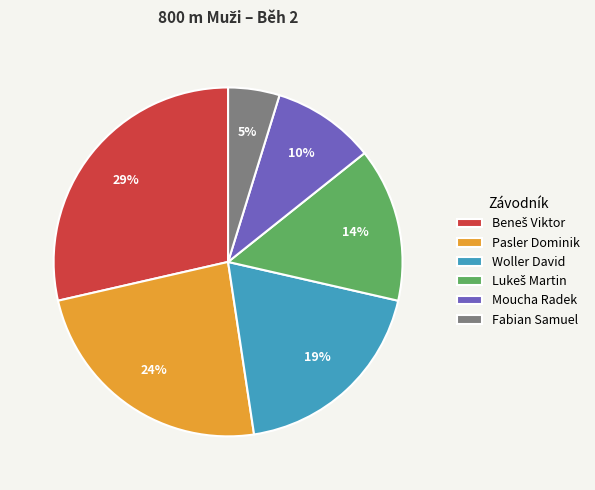

Does any single category account for the majority?

No